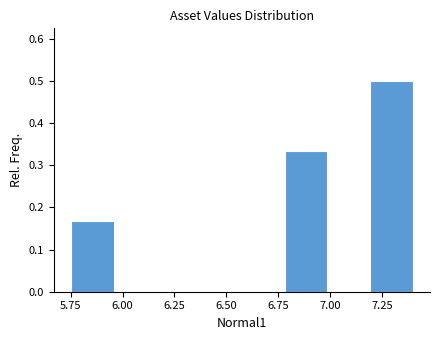

Reading left to right, list every bar in this chart as the range it spans on the x-axis followed by its height. Neither the bar edges nor the heights are printed on the chart, so give them approximately, as read against the axes.

5.75 to 5.95: 0.17
5.95 to 6.15: 0
6.15 to 6.35: 0
6.35 to 6.55: 0
6.55 to 6.80: 0
6.80 to 7.00: 0.33
7.00 to 7.20: 0
7.20 to 7.40: 0.50